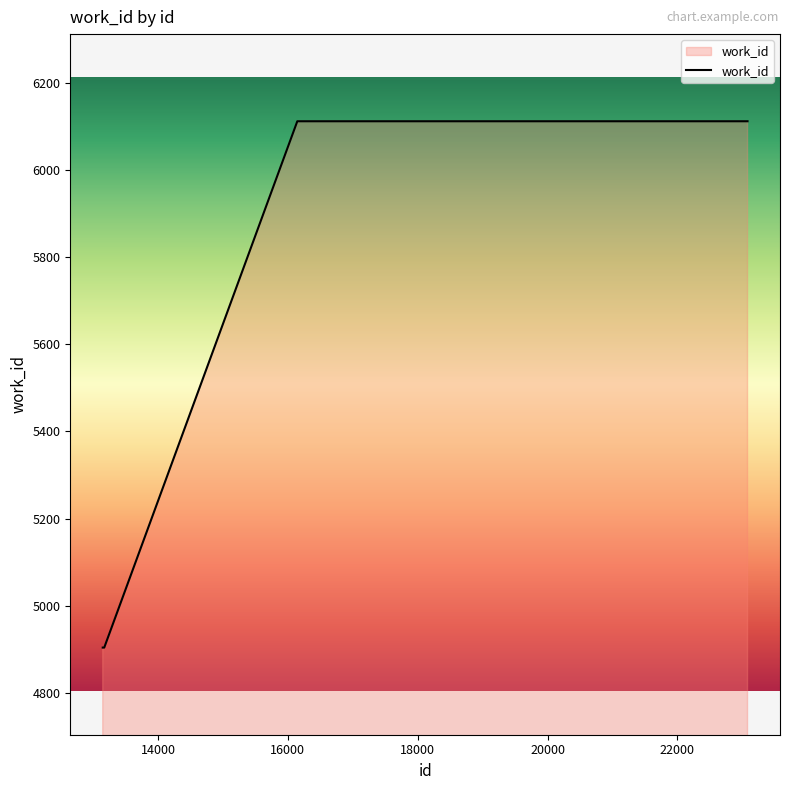

What is the smallest value displayed?

4904